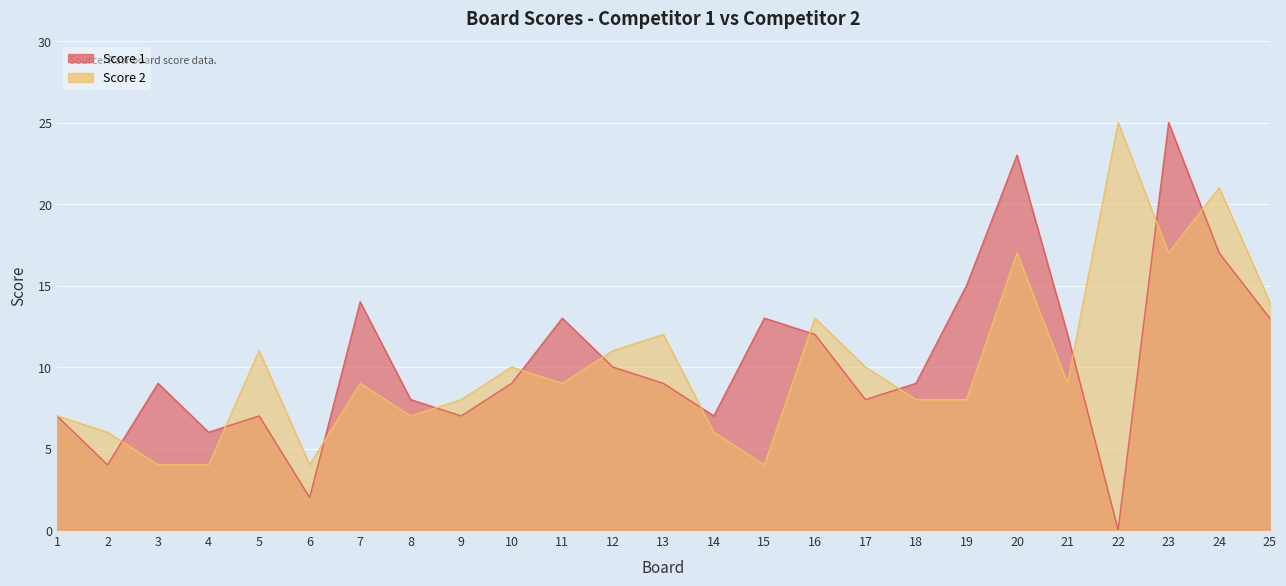

At which label does Score 2 reach its peak?

22